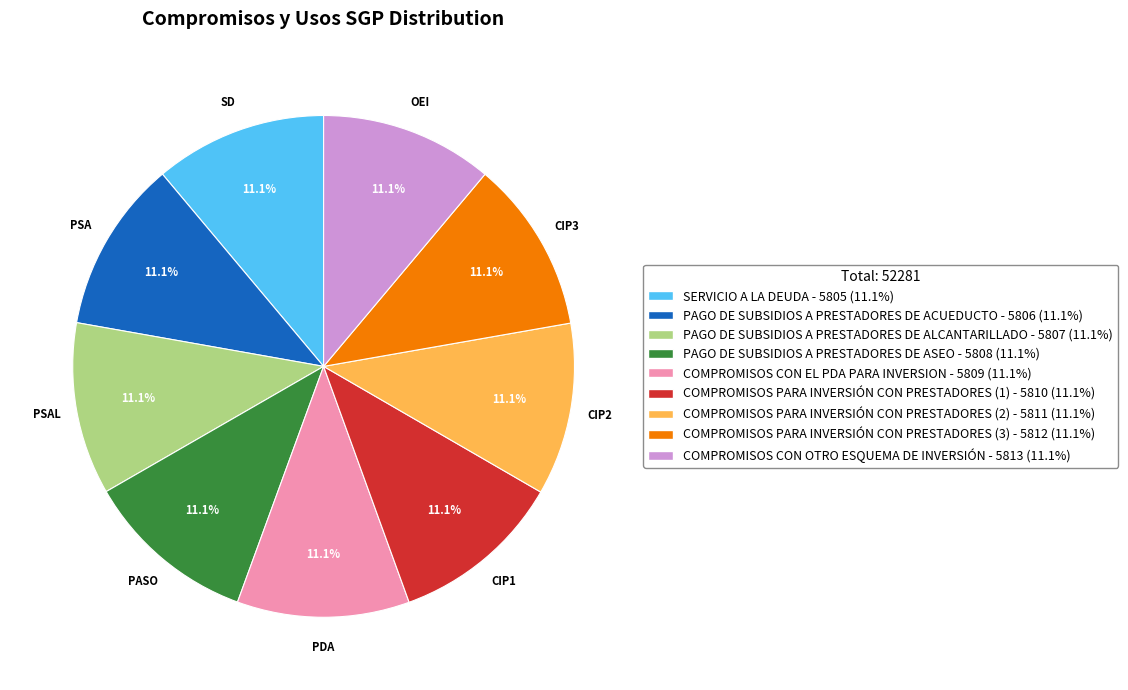

What is the ratio of the value at COMPROMISOS PARA INVERSIÓN CON PRESTADORES (3) to the value at PAGO DE SUBSIDIOS A PRESTADORES DE ASEO?

1.0